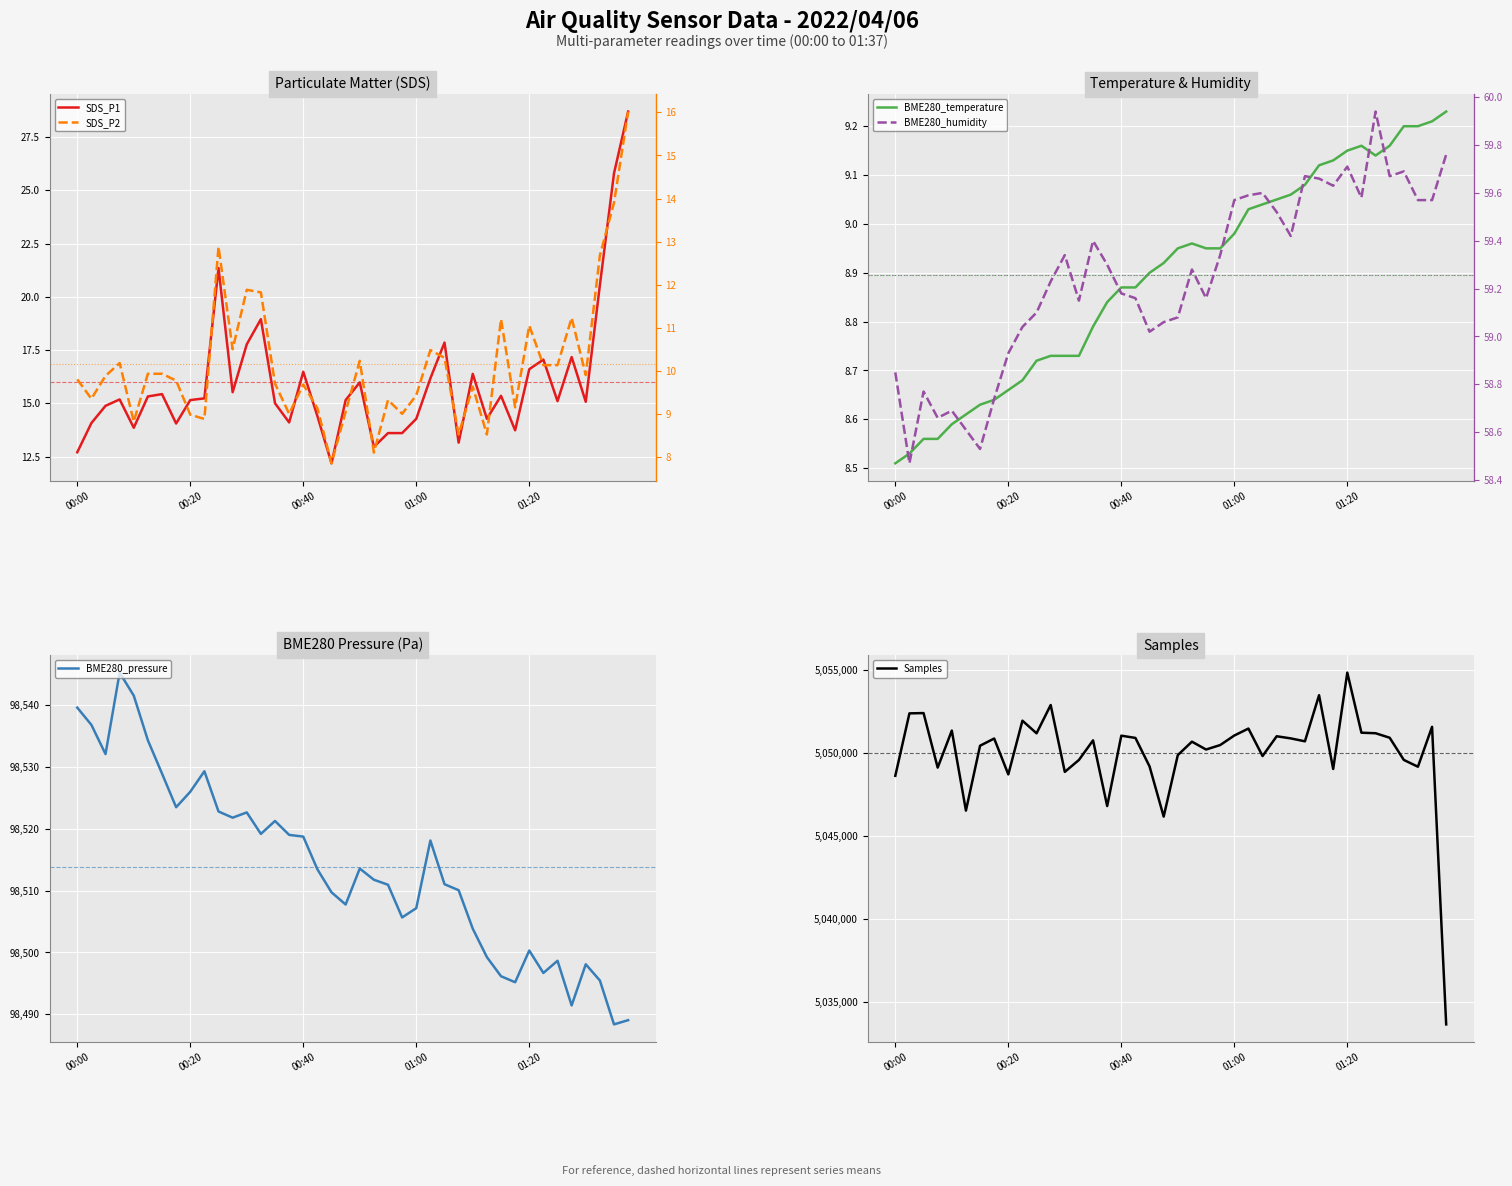

Between 00:00 and 14, which series saw the biggest shift?

Samples